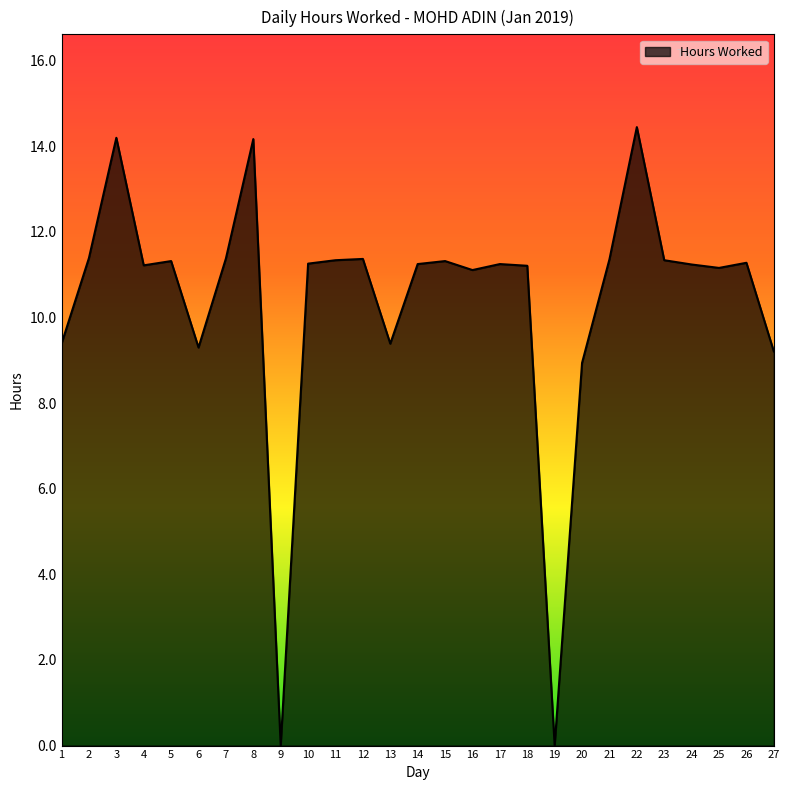

How many lines are shown in the chart?

1